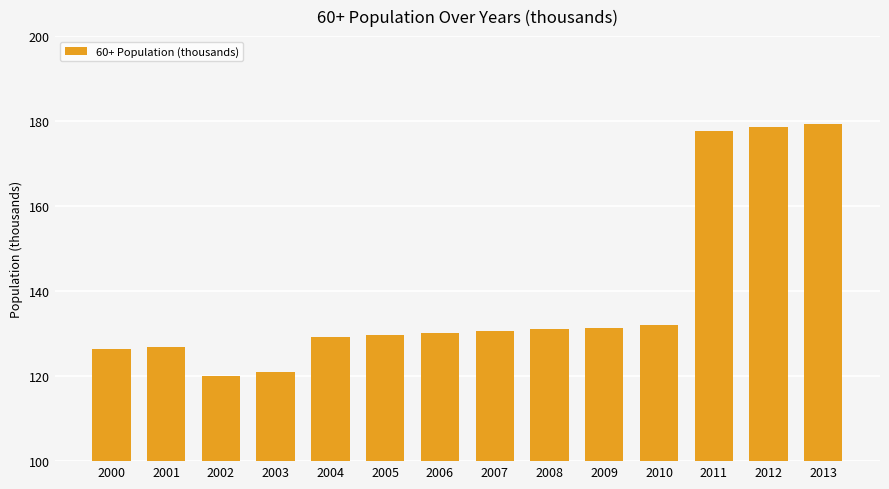

Which category has the lowest value across all series?

2002